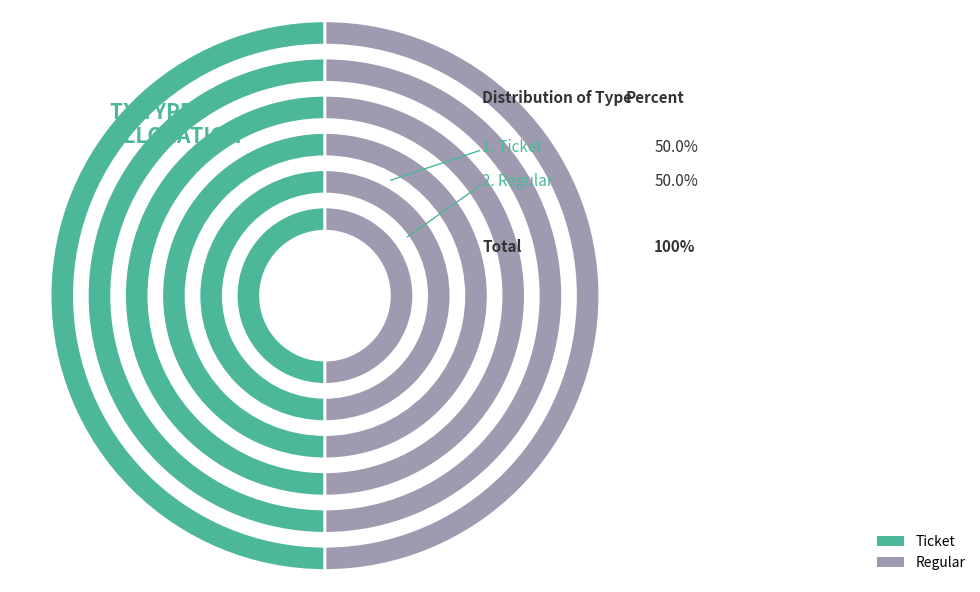

Does any single category account for the majority?

No